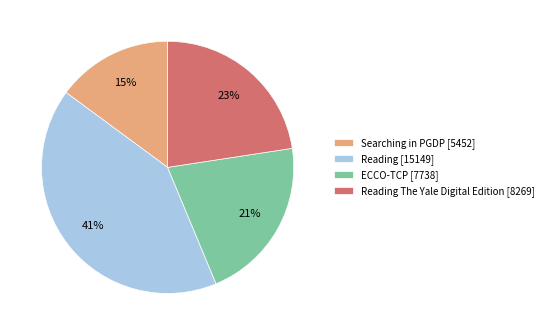

How many slices are in this pie chart?

4